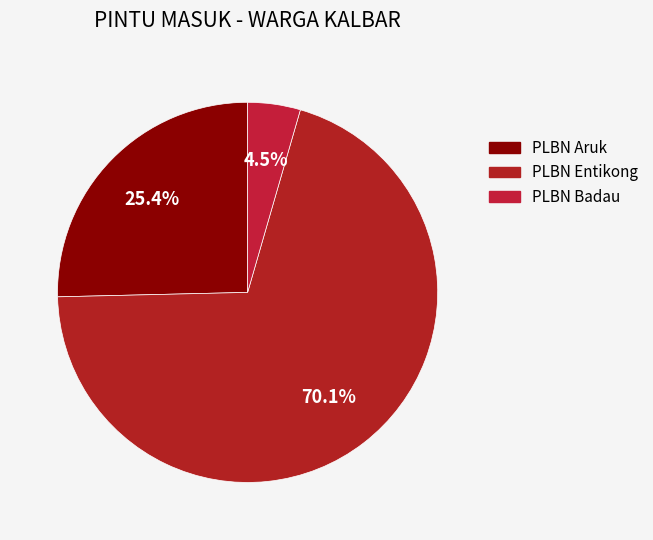

The PLBN Badau slice represents 15% of the pie. True or false?

False